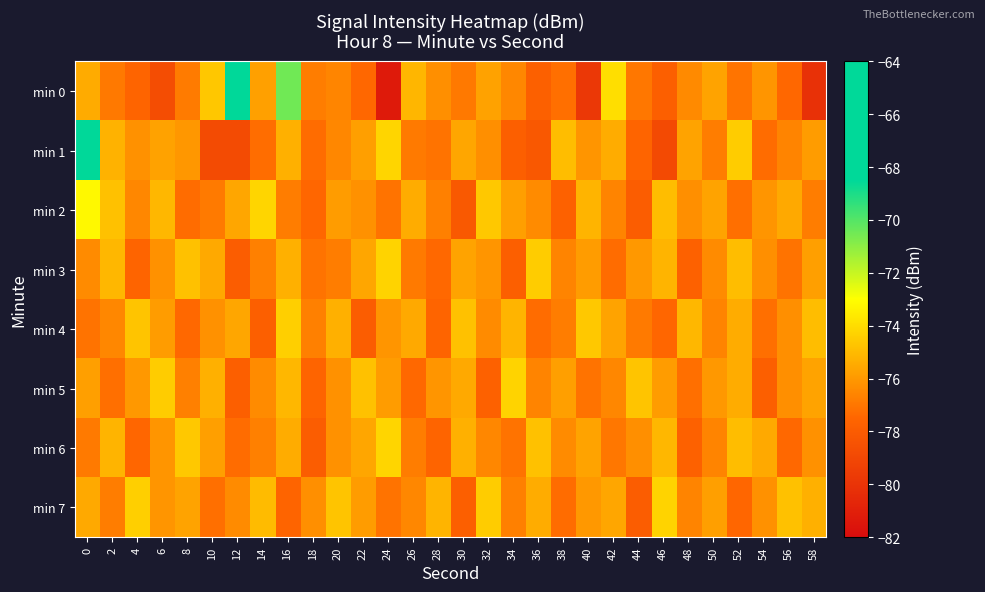

Rank the series by their maximum value, from highest to lowest.

min 1, min 0, min 2, min 6, min 3, min 5, min 7, min 4